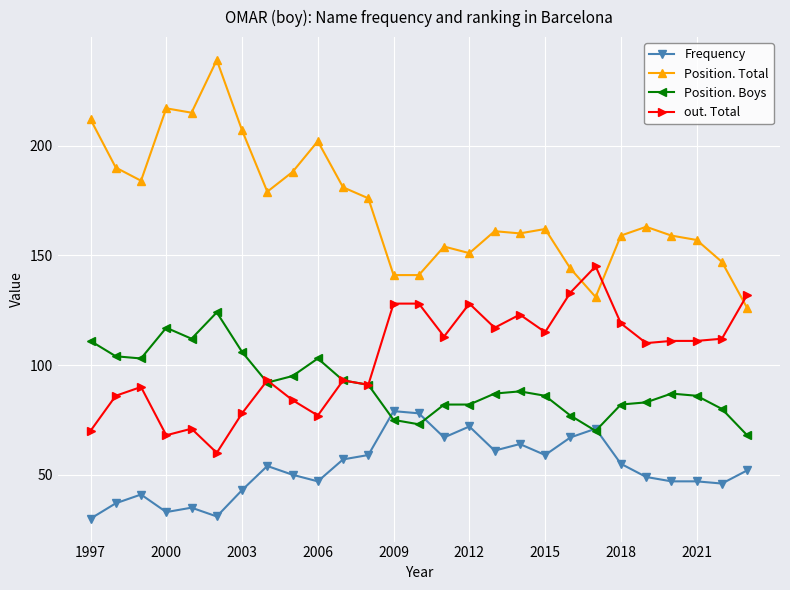

Count the number of categories in the chart.

27